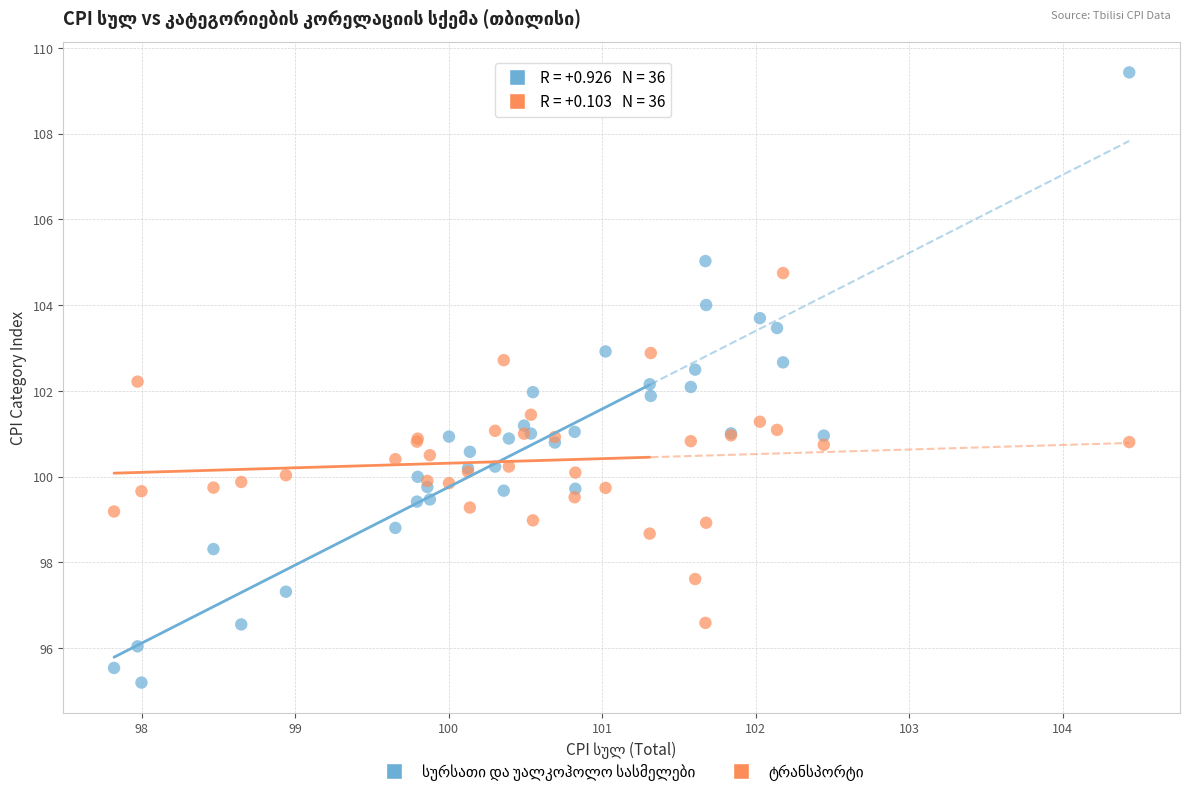

What is the X range (max minus min) for the scatter plot?

6.6